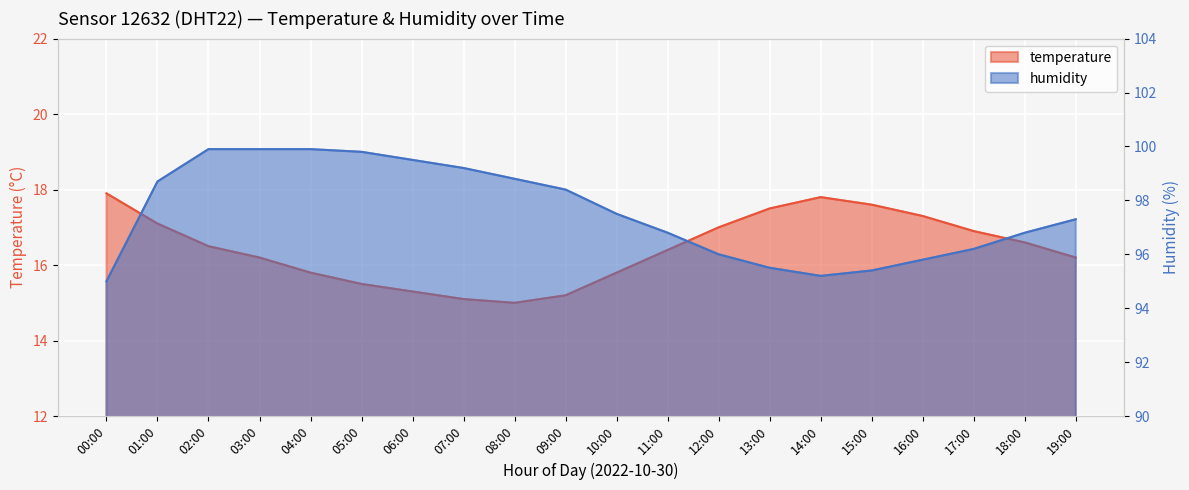

Read the humidity value at 02:00.

99.9